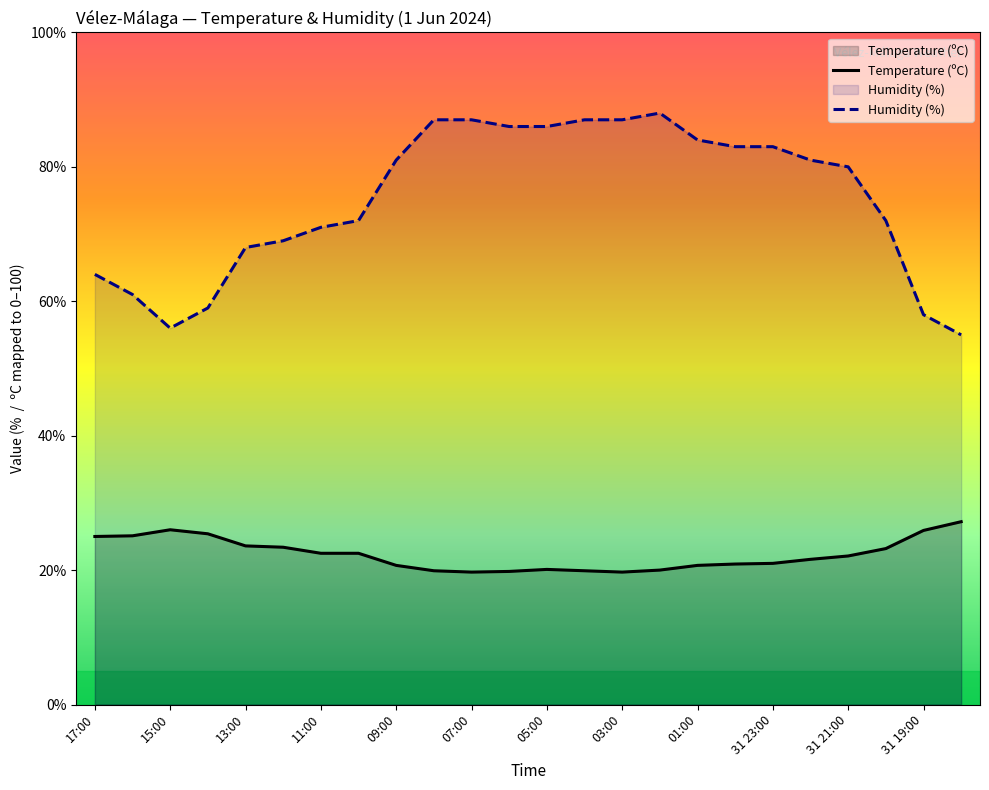

True or false: Humidity (%) and Temperature (ºC) intersect in this chart.

False